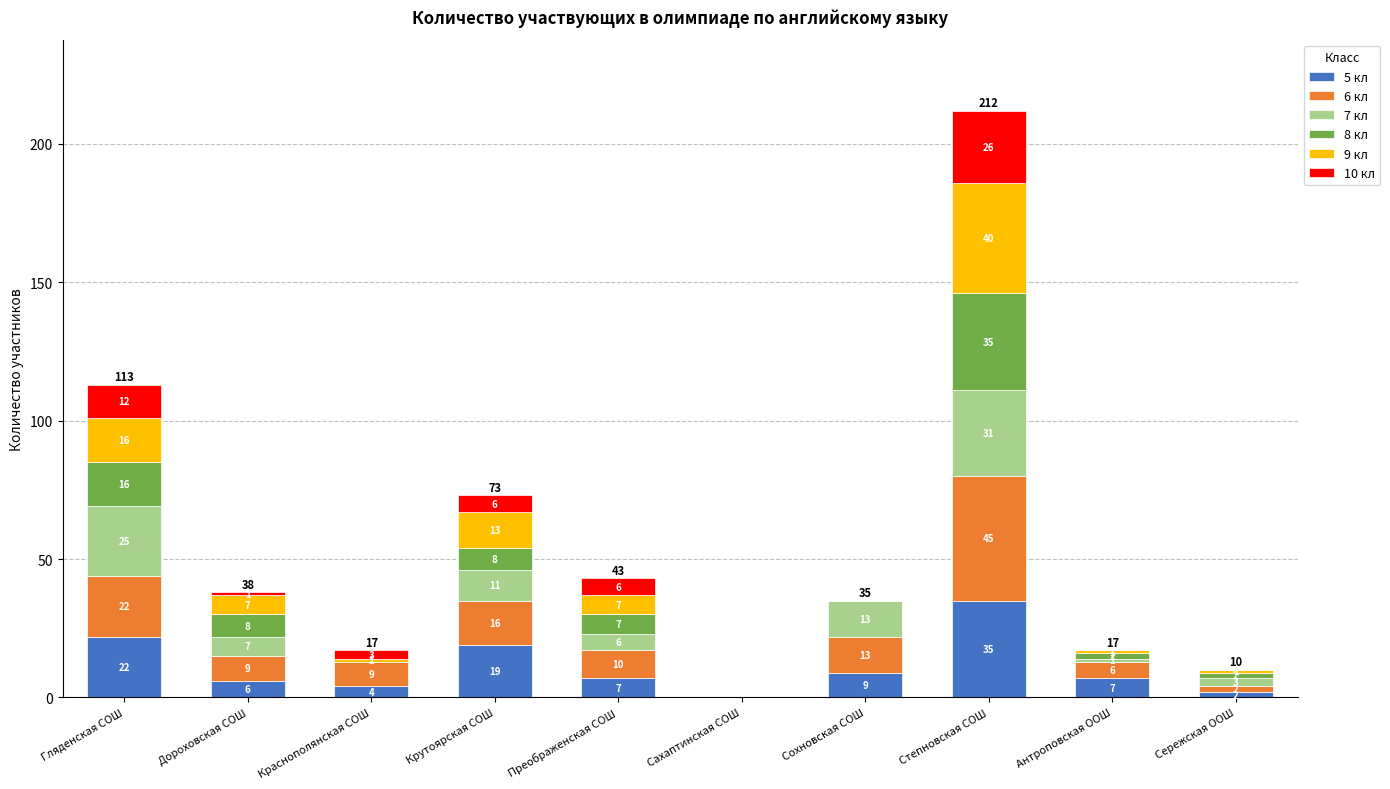

How many positive values does the 5 кл series have?

9